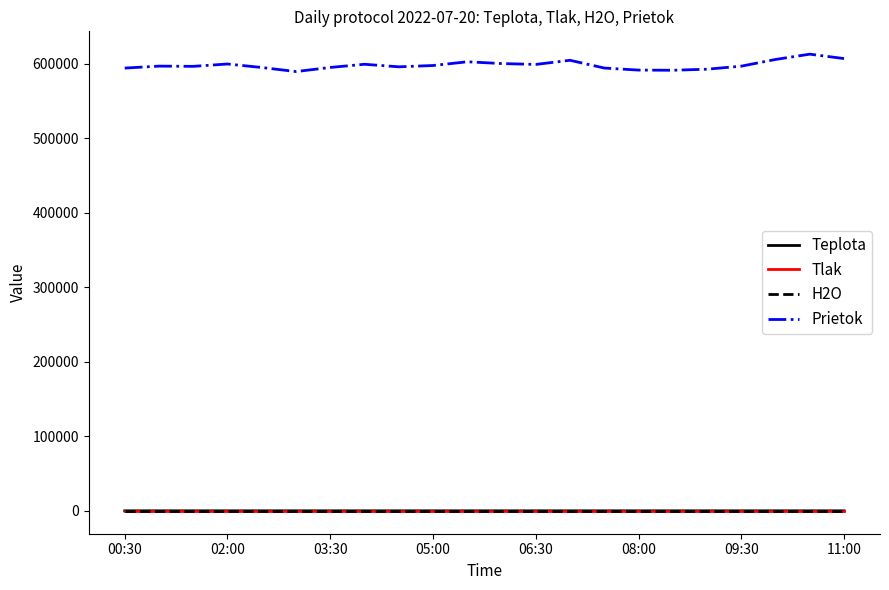

What is the maximum value shown in the chart?

612595.8